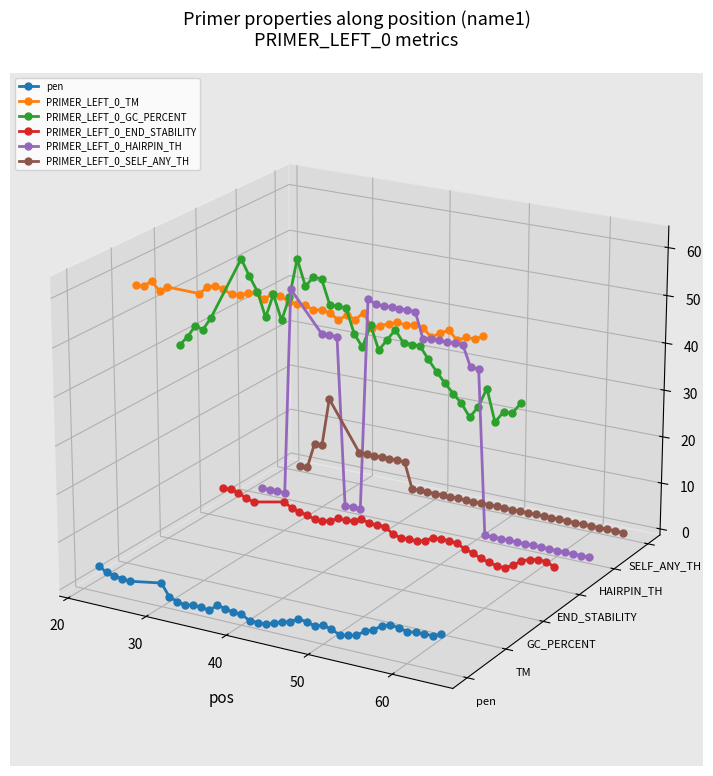

How many interior local valleys does the PRIMER_LEFT_0_SELF_ANY_TH series have?

2